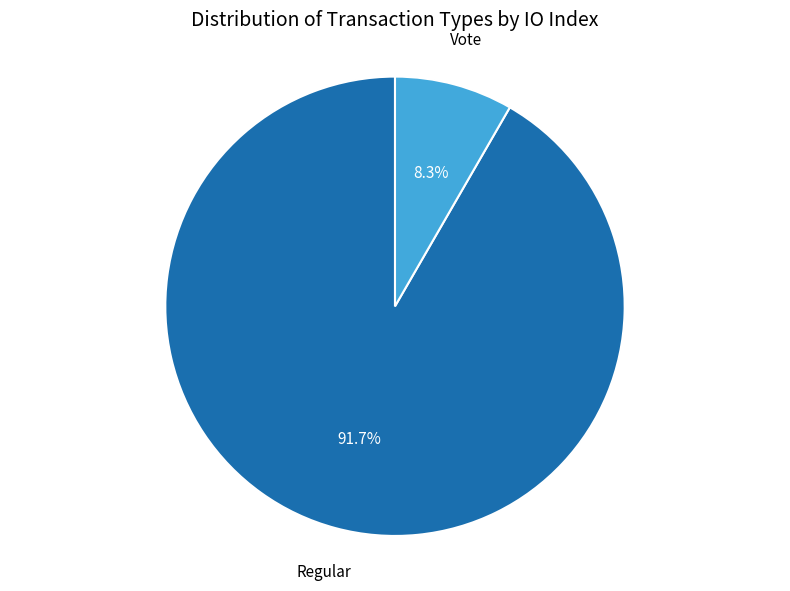

Which slice represents more than half of the pie?

Regular